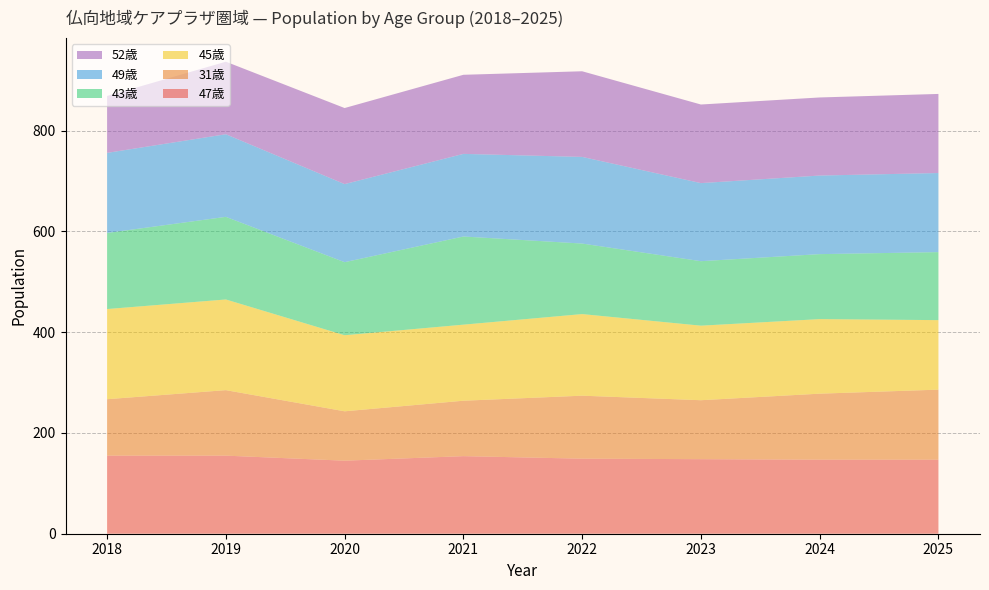

Reading left to right, list all the values displayed in this chart.

47歳: 155	155	145	154	149	148	147	147
31歳: 112	130	98	110	125	117	131	139
45歳: 179	180	151	151	162	148	148	138
43歳: 151	164	145	175	140	128	129	135
49歳: 159	164	155	164	172	155	156	157
52歳: 113	144	151	157	170	156	155	157